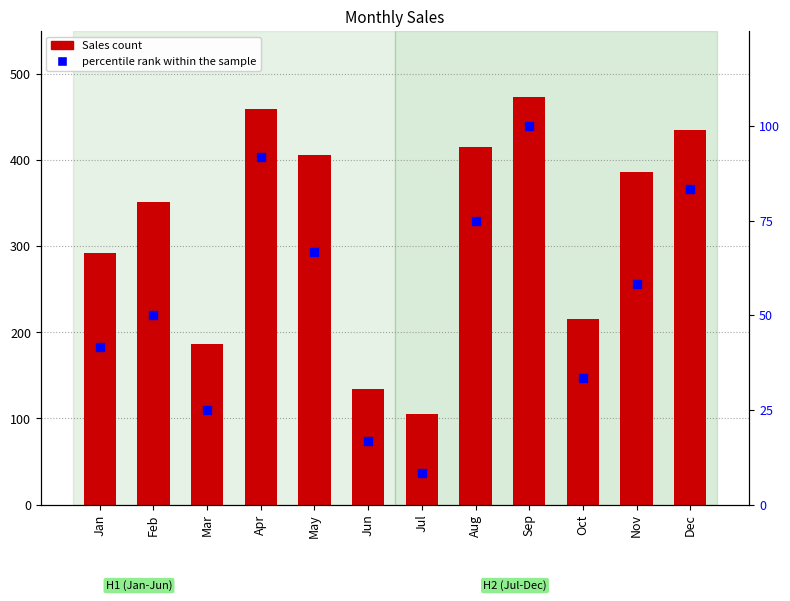

Which series has the largest total across all categories?

Sales